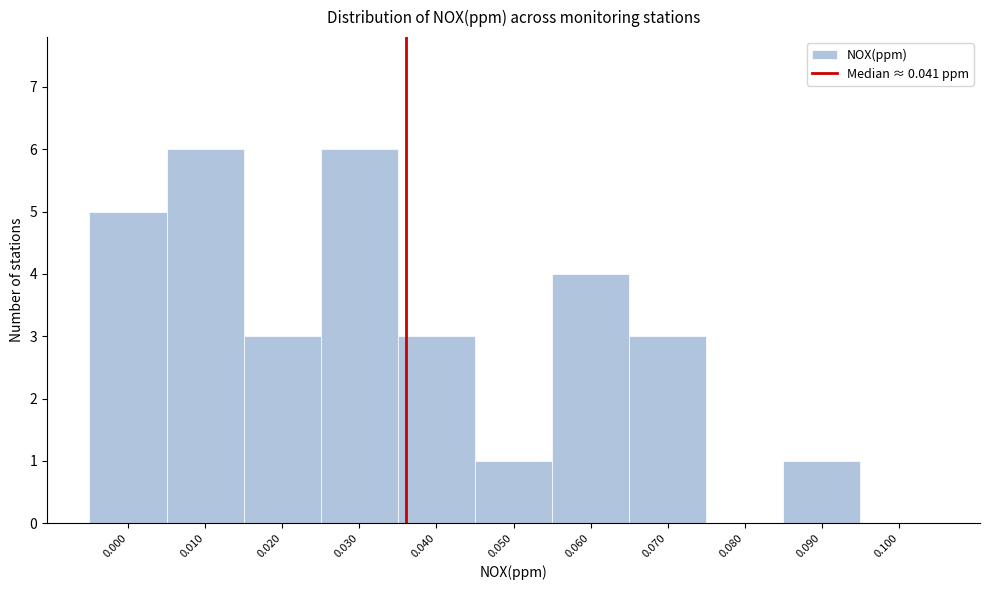

Reading left to right, what are all the values shown in this chart?

0.000=5	0.010=6	0.020=3	0.030=6	0.040=3	0.050=1	0.060=4	0.070=3	0.080=0	0.090=1	0.100=0